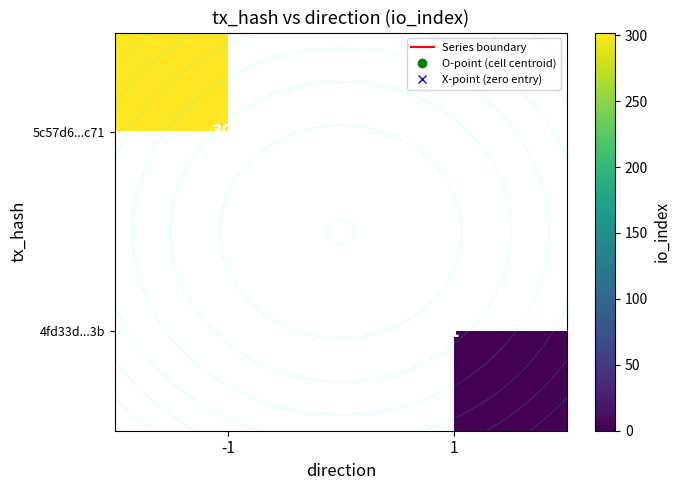

The value of 5c57d6...c71 at -1 is 200.6. True or false?

False